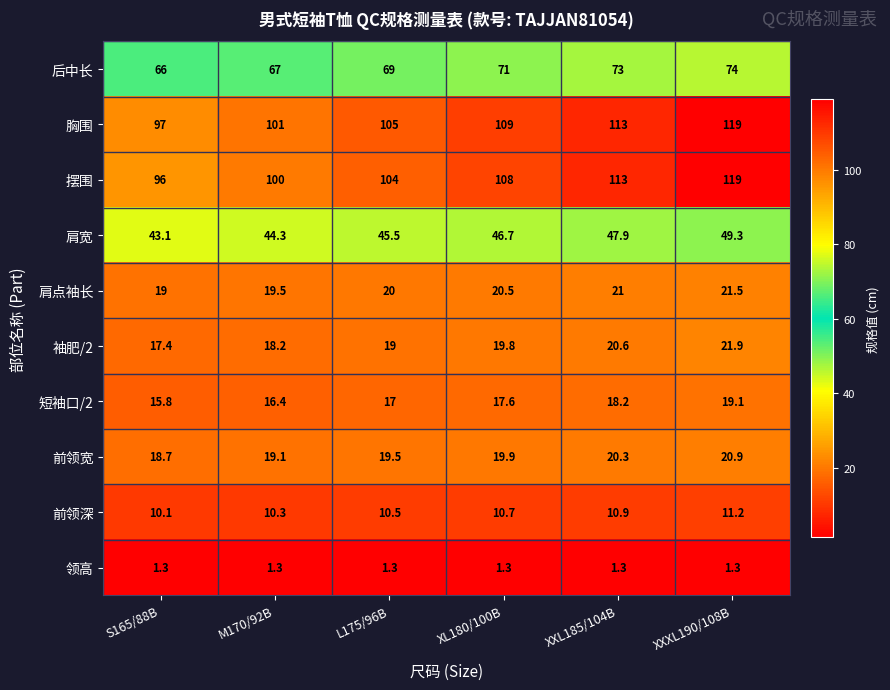

Which category has the lowest value in the 肩点袖长 series?

S165/88B